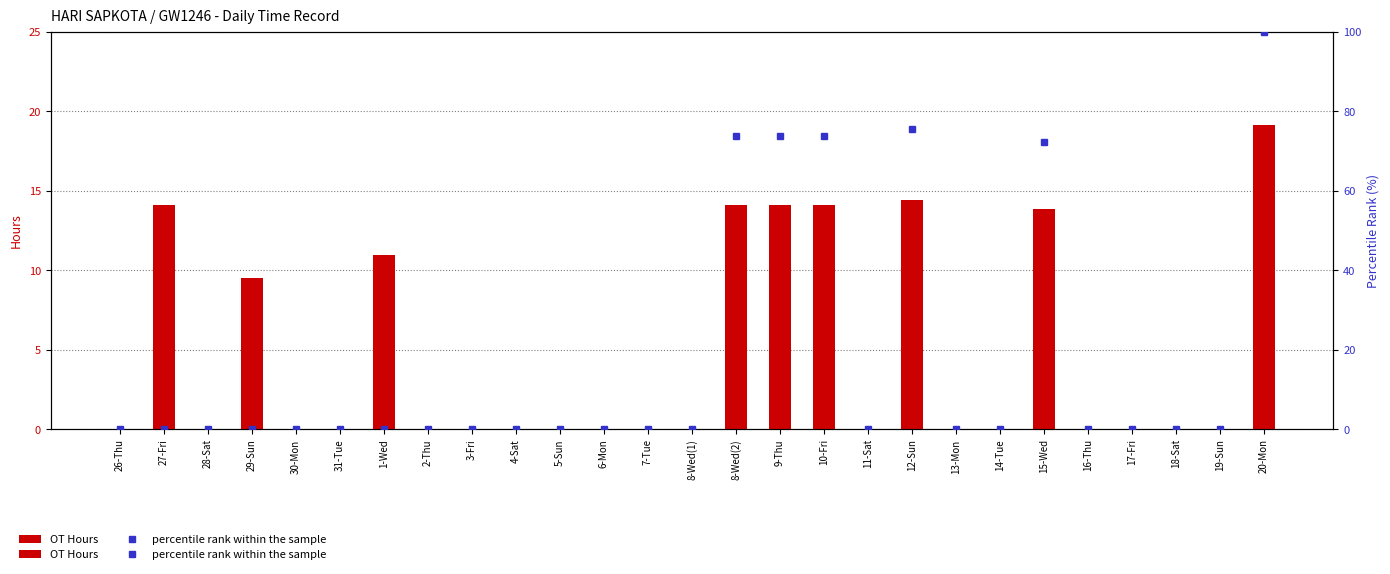

The value of percentile rank within the sample at 30-Mon is 44.6. True or false?

False